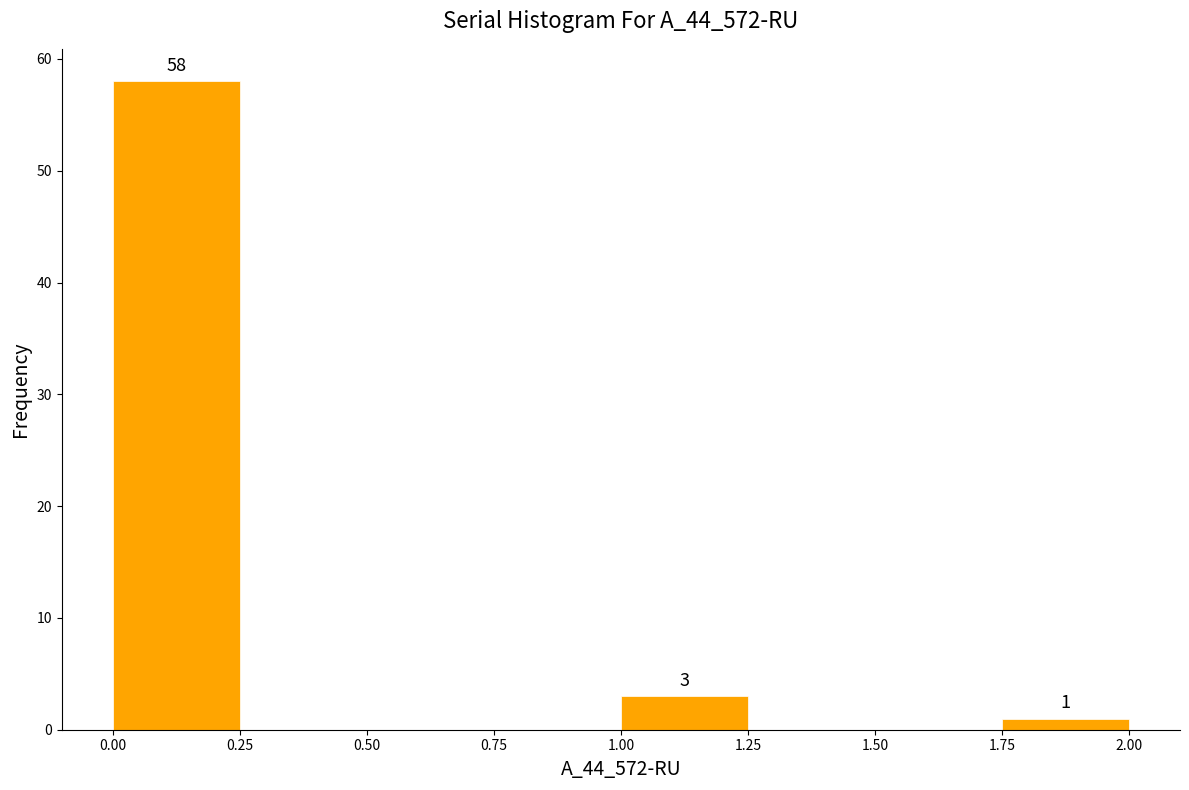

Over which range of the x-axis is the bar tallest?

0.00 to 0.25